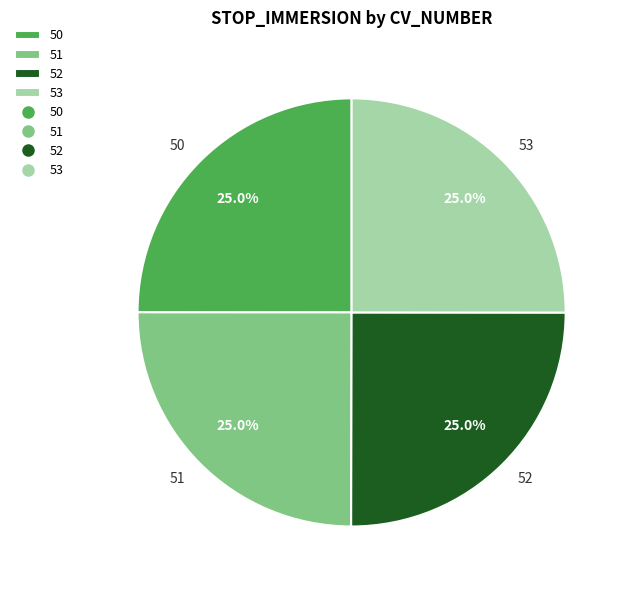

How many slices are in this pie chart?

4